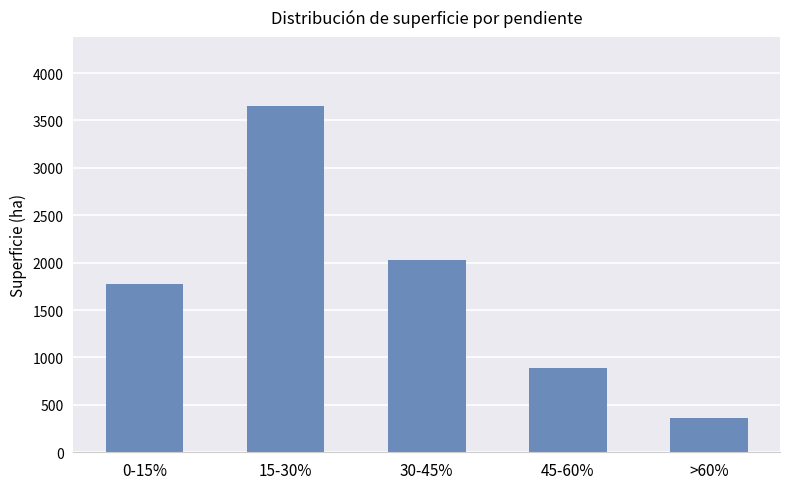

How many data points are above 1774?

3